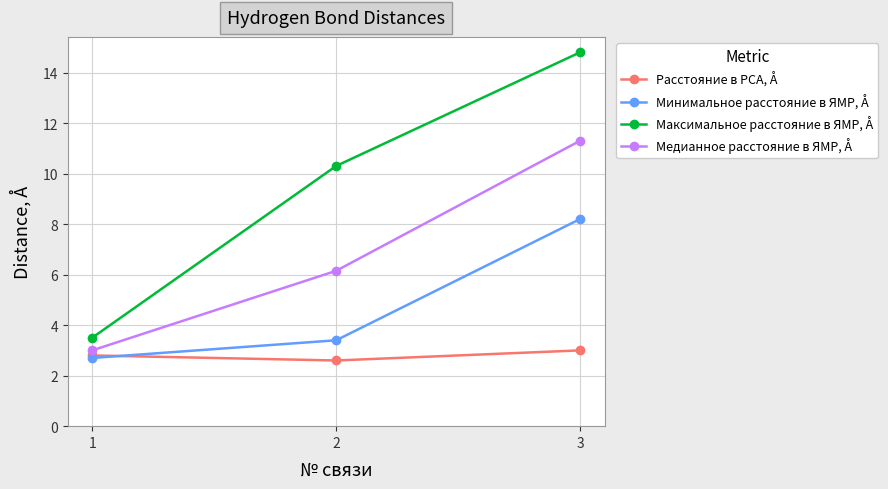

Rank the series at 2 from lowest to highest value.

Расстояние в РСА, Å, Минимальное расстояние в ЯМР, Å, Медианное расстояние в ЯМР, Å, Максимальное расстояние в ЯМР, Å